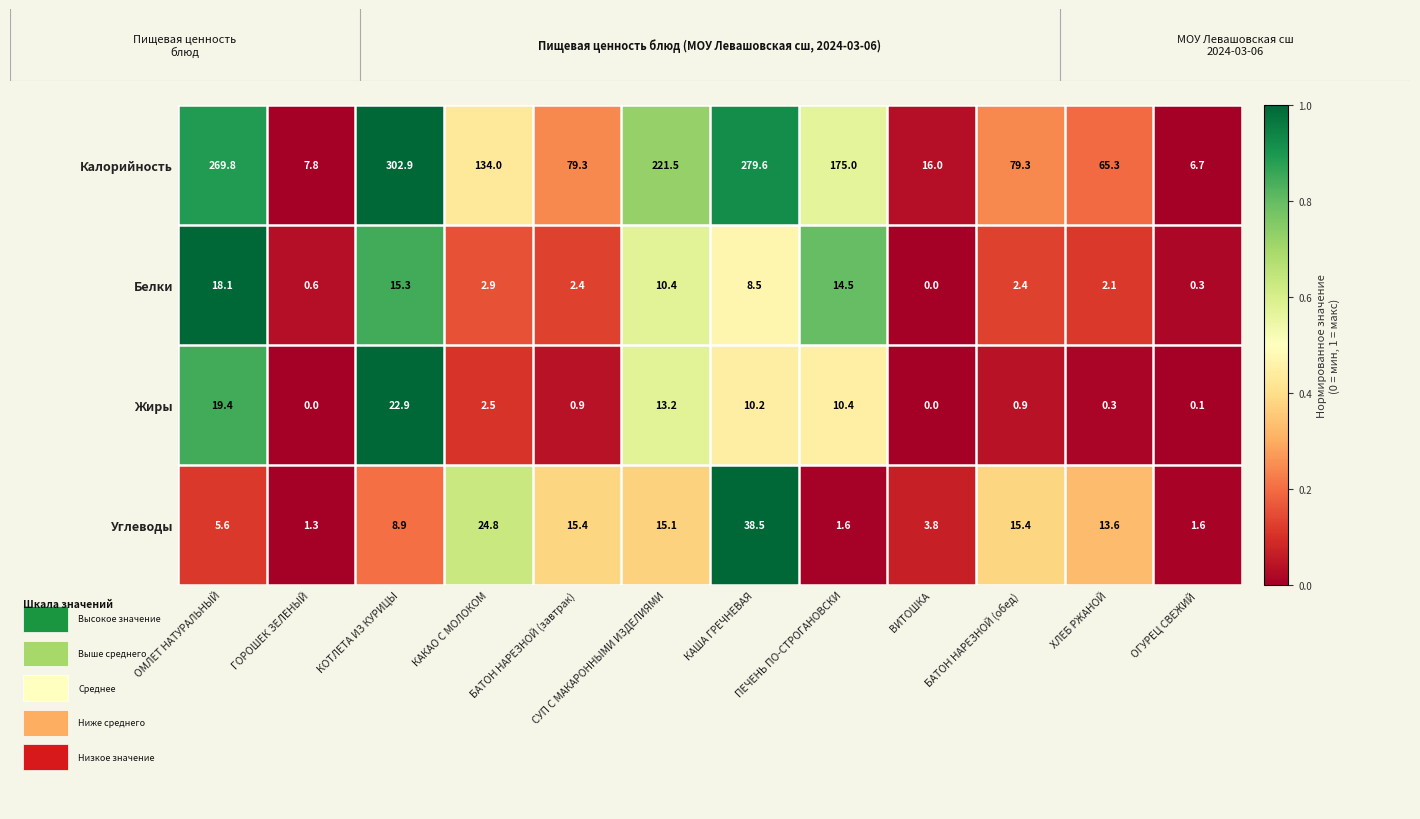

At how many categories does at least one series exceed 0?

12